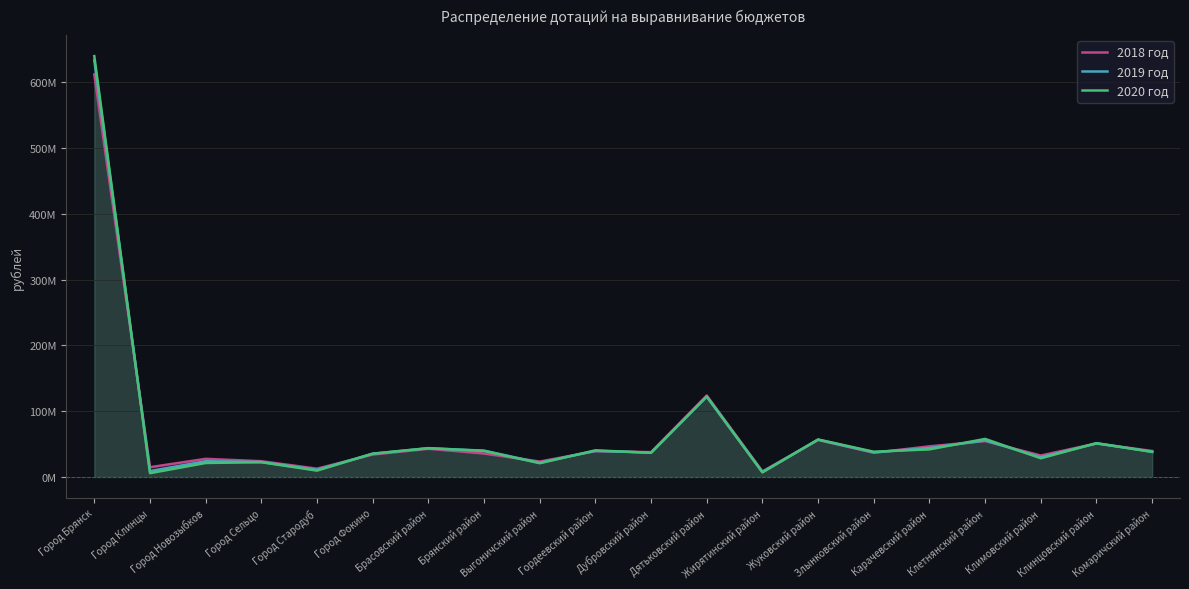

Which category has the lowest value across all series?

Город Клинцы